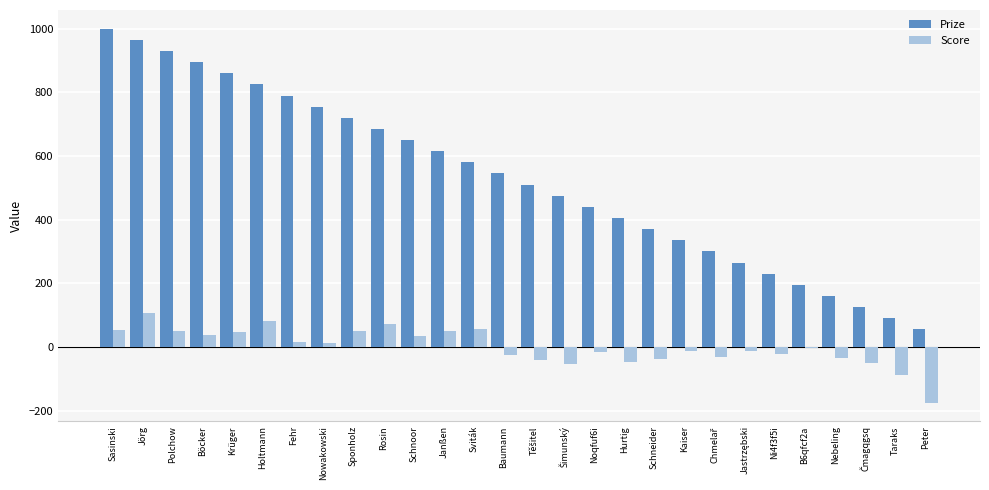

List the series in order of their overall mean, highest first.

Prize, Score